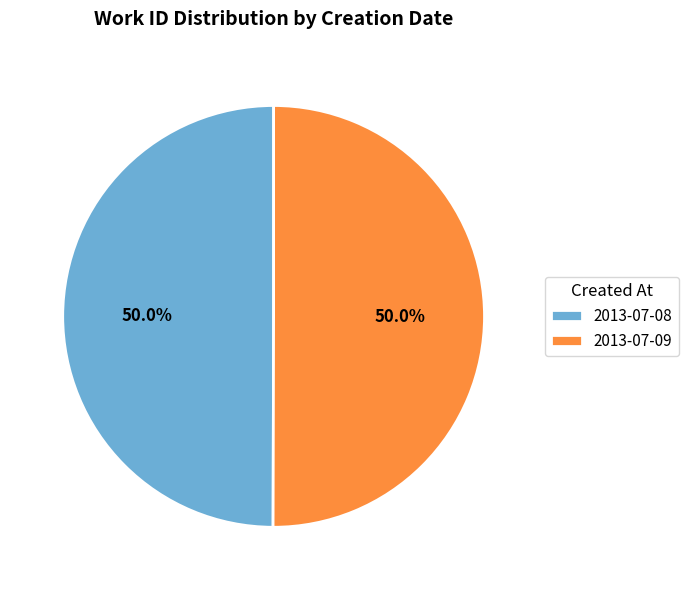

Is it true that 2013-07-08 is 50% of the pie?

True